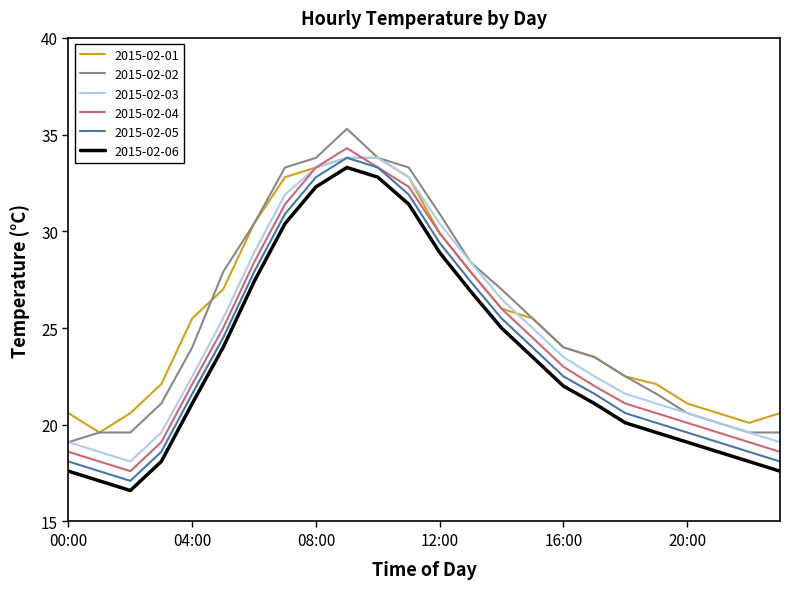

True or false: 2015-02-01 and 2015-02-06 cross at least once.

False